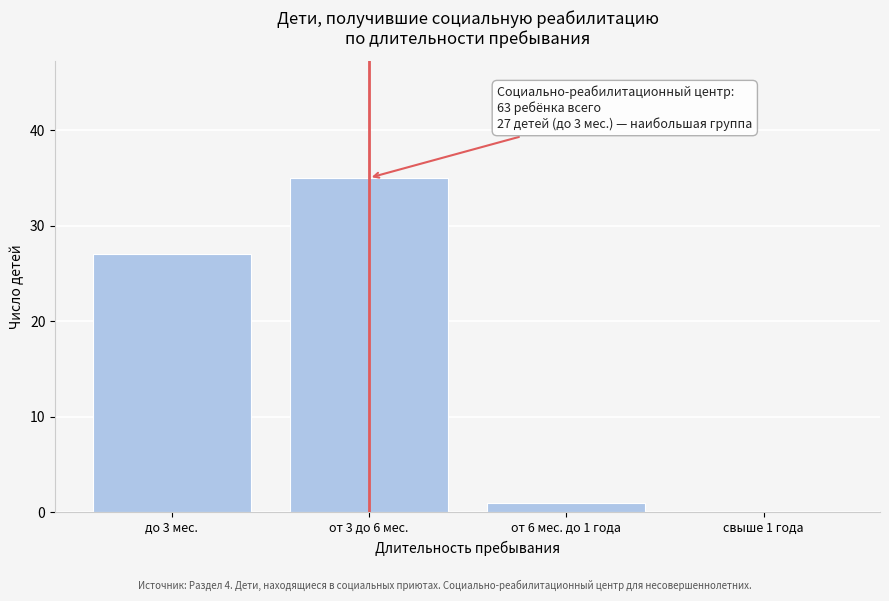

Reading left to right, extract all data points from this chart.

до 3 мес.=27	от 3 до 6 мес.=35	от 6 мес. до 1 года=1	свыше 1 года=0